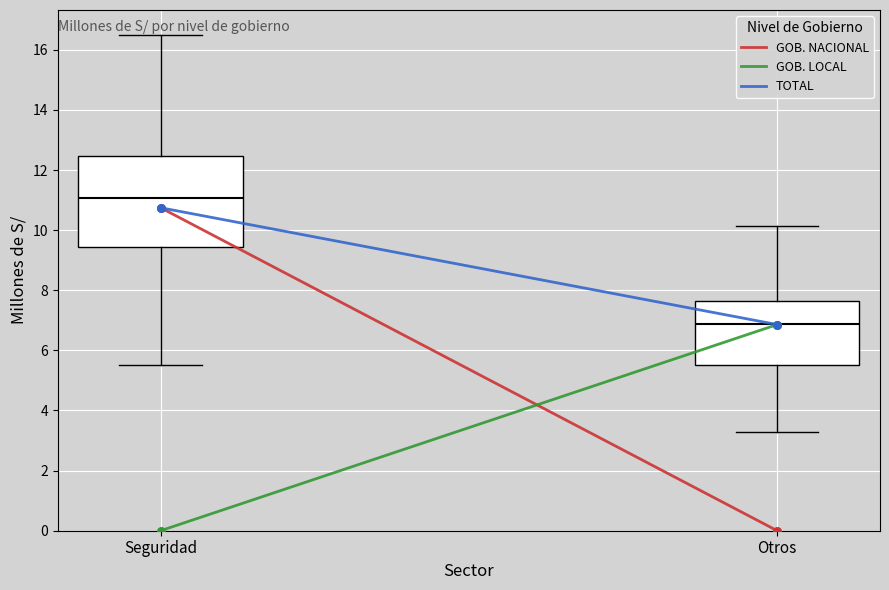

Where does the upper whisker of the box for Otros end on the y-axis? The values are not printed on the chart, so give them approximately, as read against the axis.

10.2